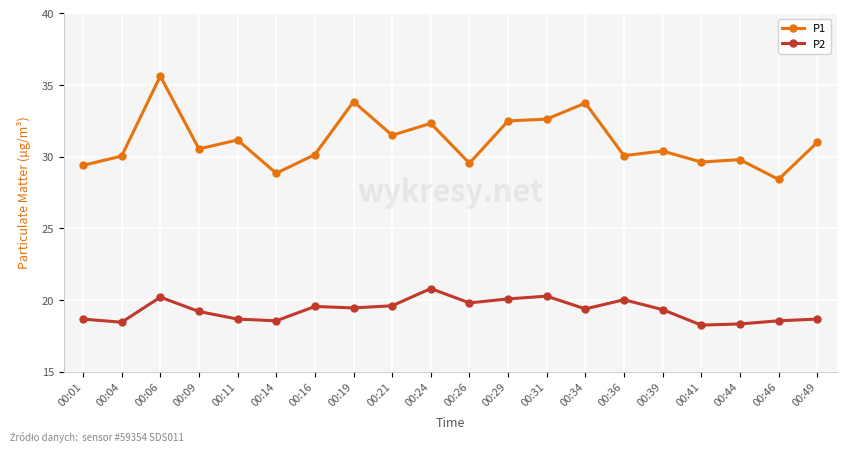

What is the value of the P1 point at the 9th from the left?

31.5